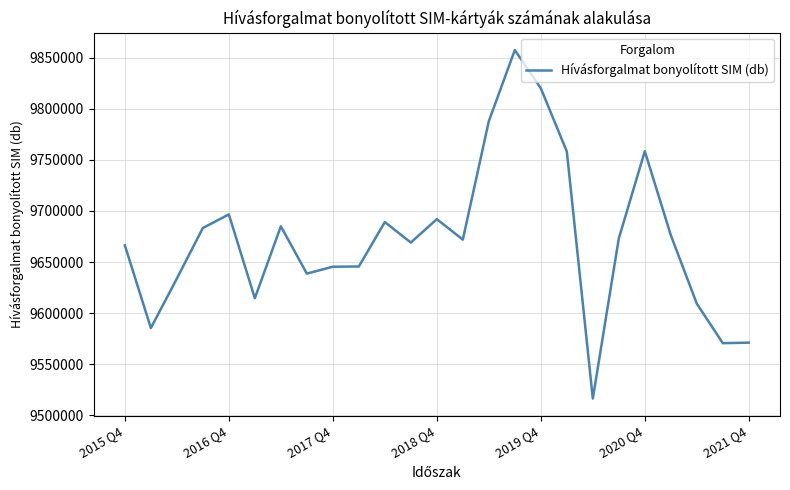

Does the chart have visible grid lines?

Yes